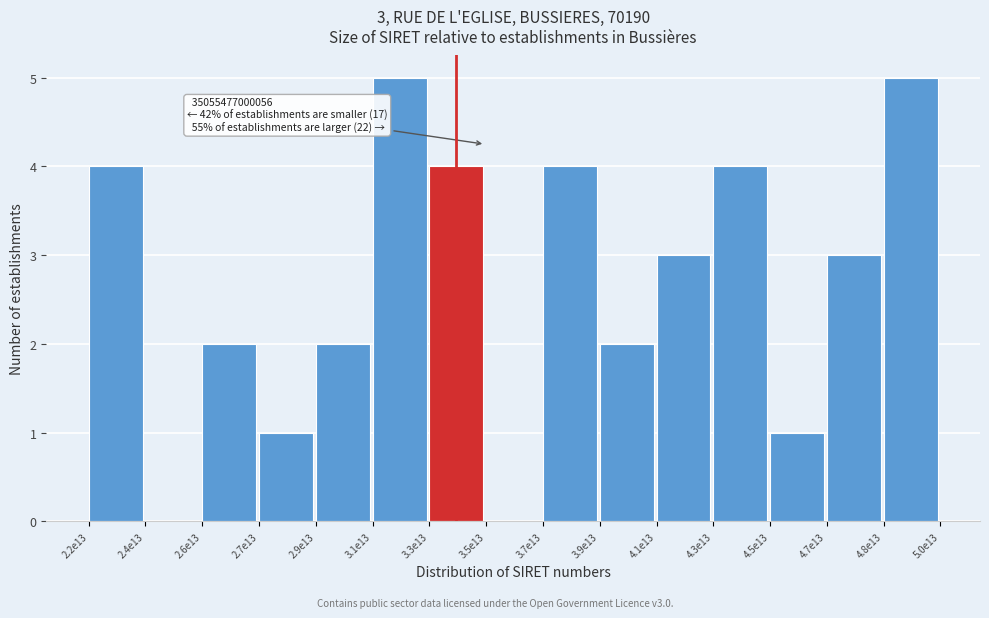

Reading right to left, what are all the values shown in this chart?

4.8e13=5	4.7e13=3	4.5e13=1	4.3e13=4	4.1e13=3	3.9e13=2	3.7e13=4	3.5e13=0	3.3e13=4	3.1e13=5	2.9e13=2	2.7e13=1	2.6e13=2	2.4e13=0	2.2e13=4